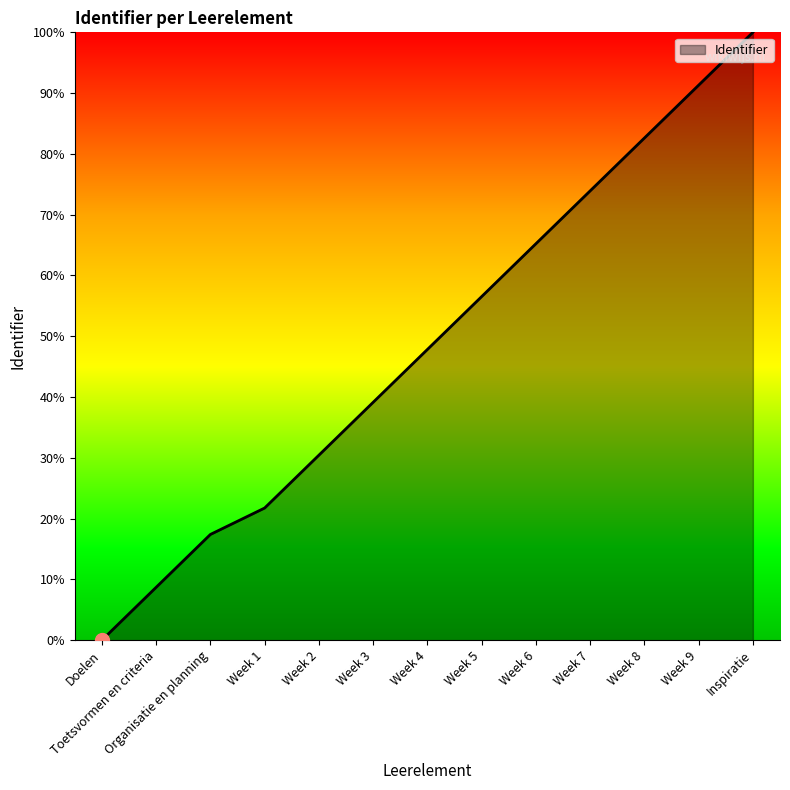

Approximately how many times larger is the value at Week 8 compared to Week 5?

1.5